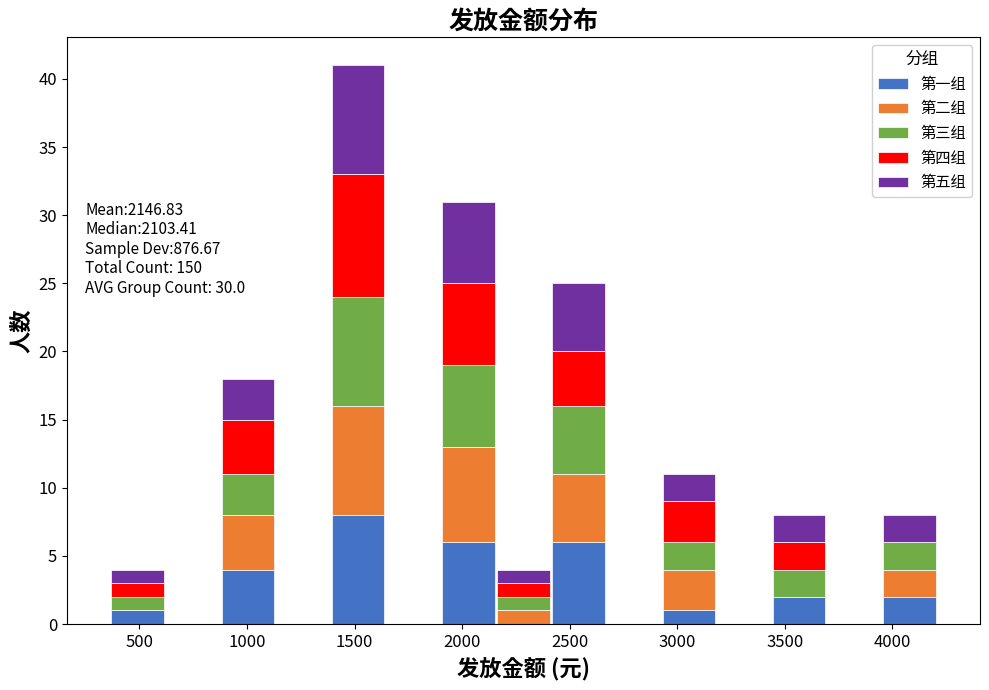

Which range on the x-axis has the tallest stacked bar (by total height)?

1400 to 1650